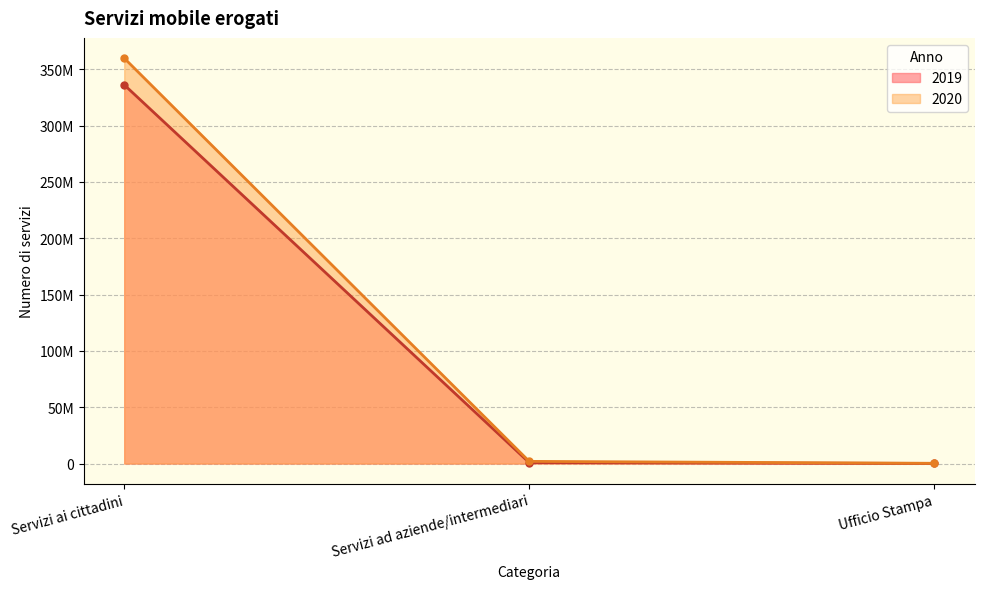

List the labels in order of 2019 value, largest first.

Servizi ai cittadini, Servizi ad aziende/intermediari, Ufficio Stampa